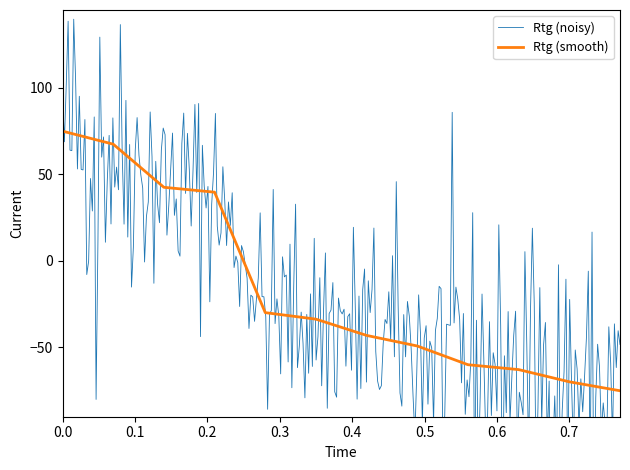

What is the minimum value for Rtg (smooth)?

-75.0